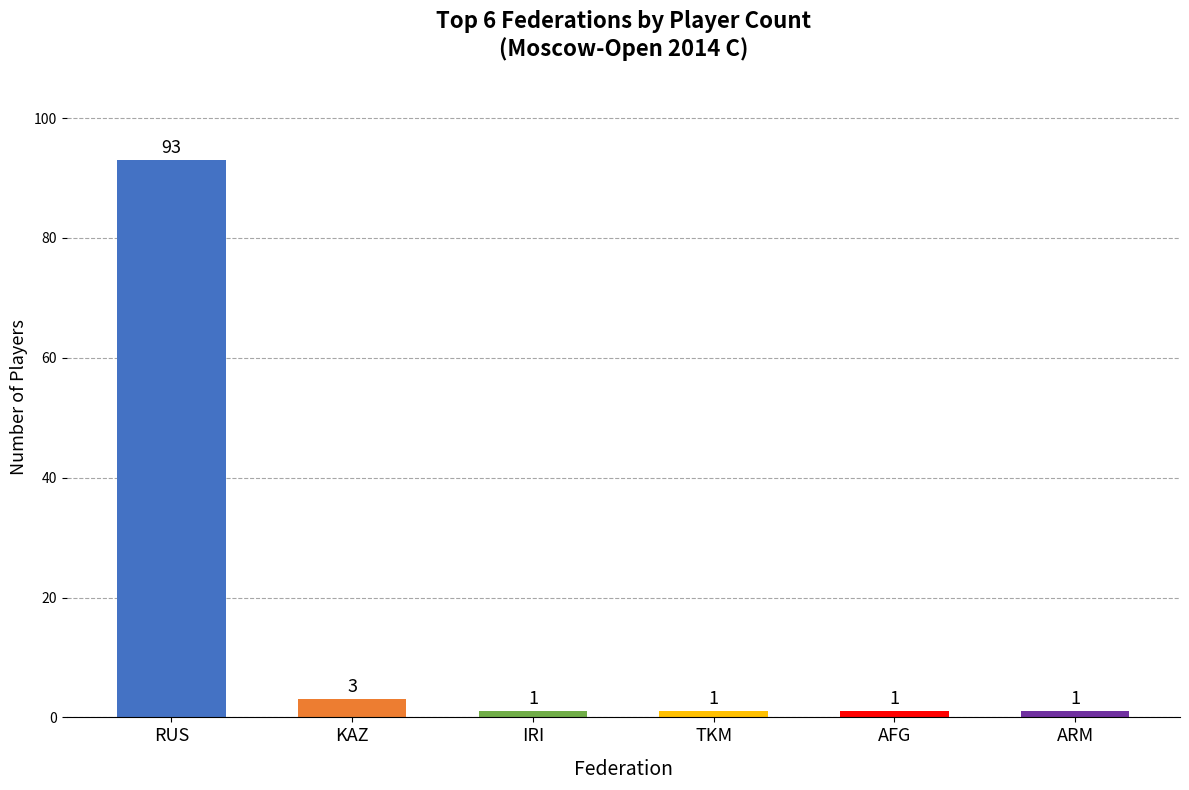

Rank the categories by value from lowest to highest.

IRI, TKM, AFG, ARM, KAZ, RUS